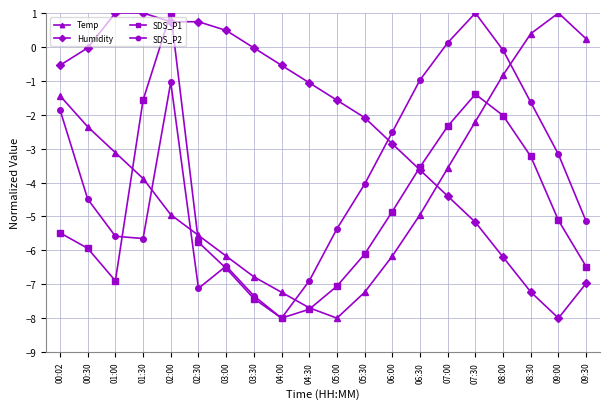

Which series changed the most between 04:30 and 06:00?

SDS_P2